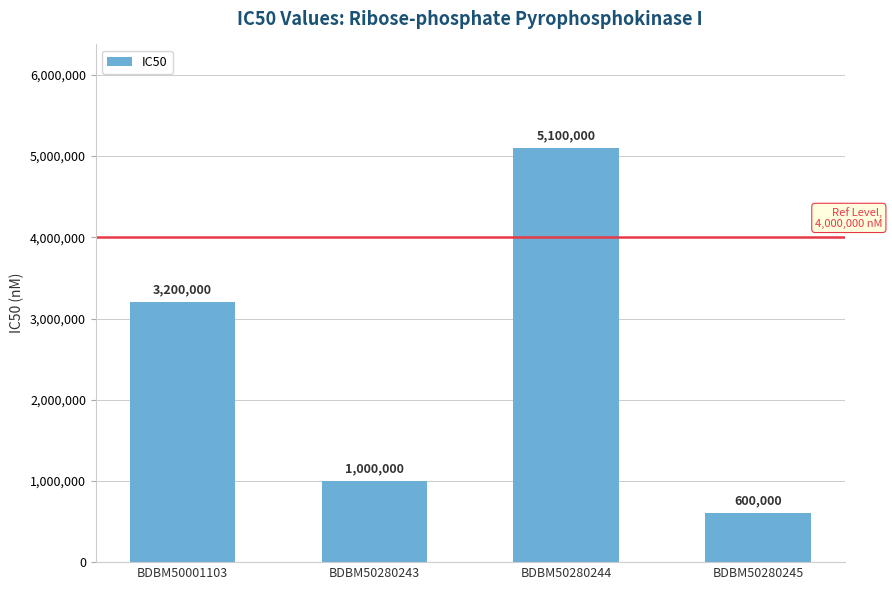

Count the number of categories in the chart.

4